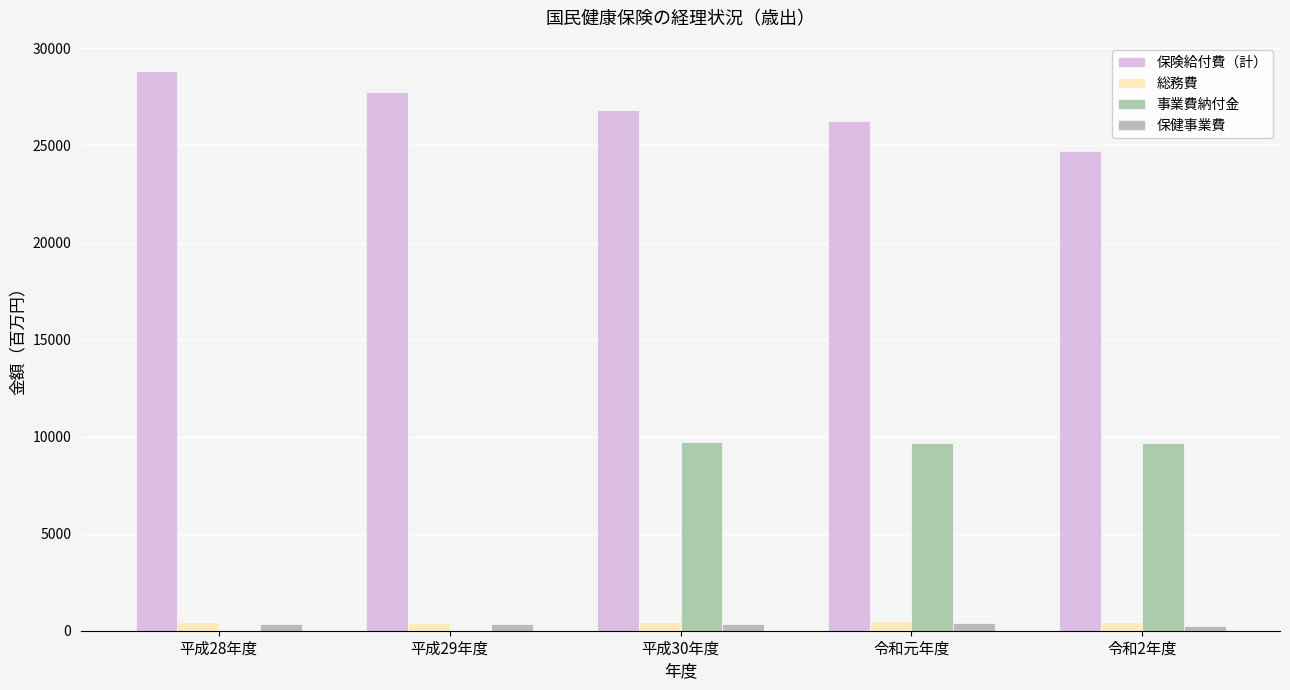

At which category is the sum across all series the highest?

平成30年度